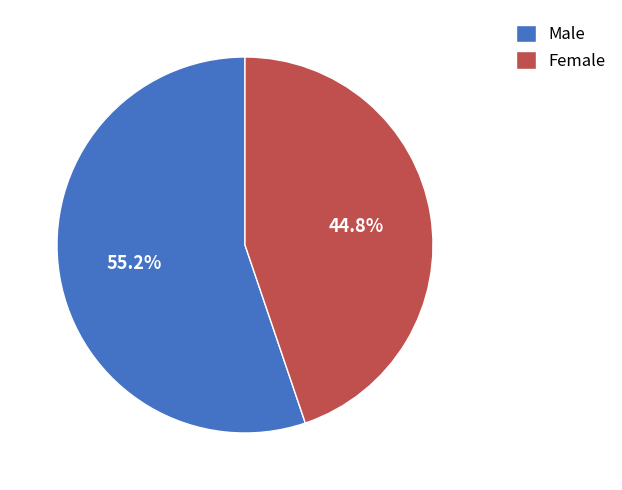

What portion of the pie excludes Male?

44.8%